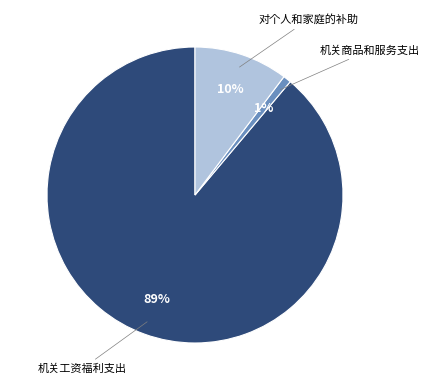

To the nearest percent, what is the difference between the largest and smallest slice percentages?

88%